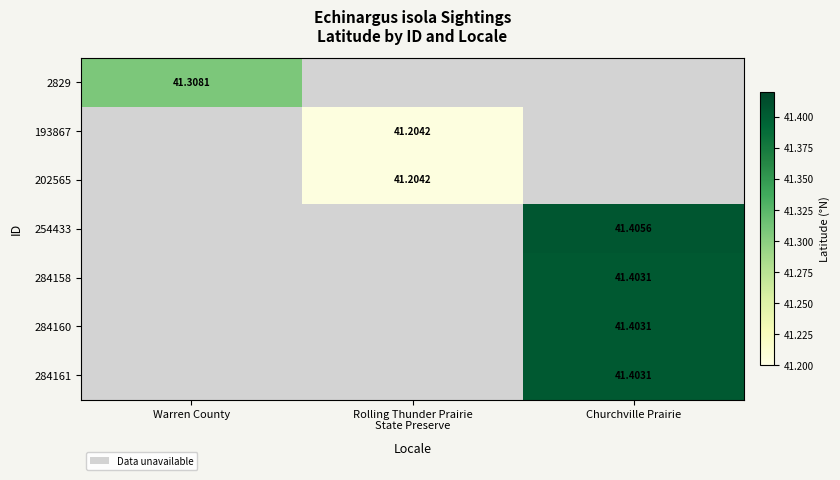

At how many categories does at least one series exceed 41?

3